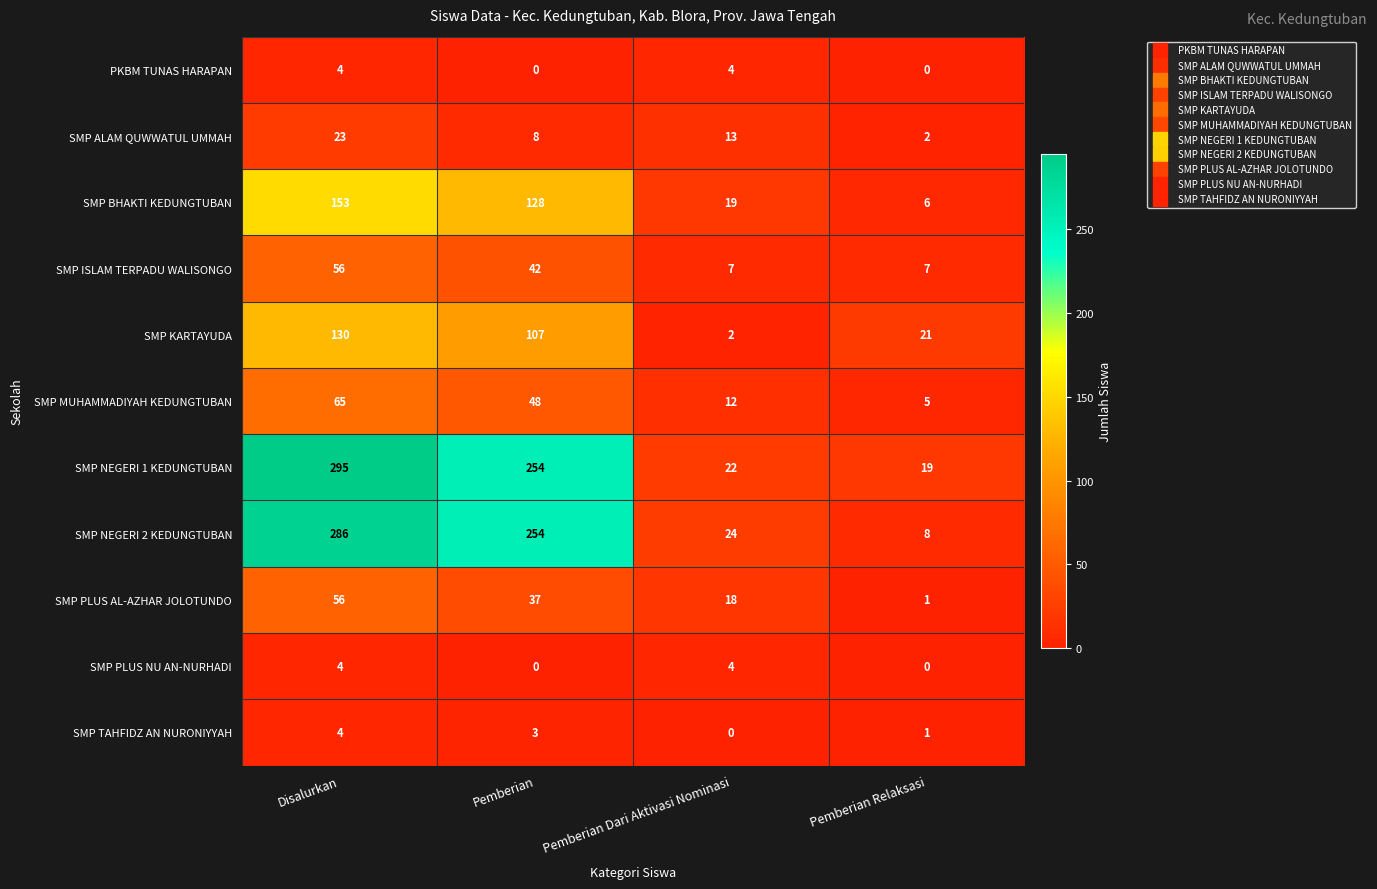

What is the difference between the SMP KARTAYUDA values at Pemberian and Pemberian Relaksasi?

86